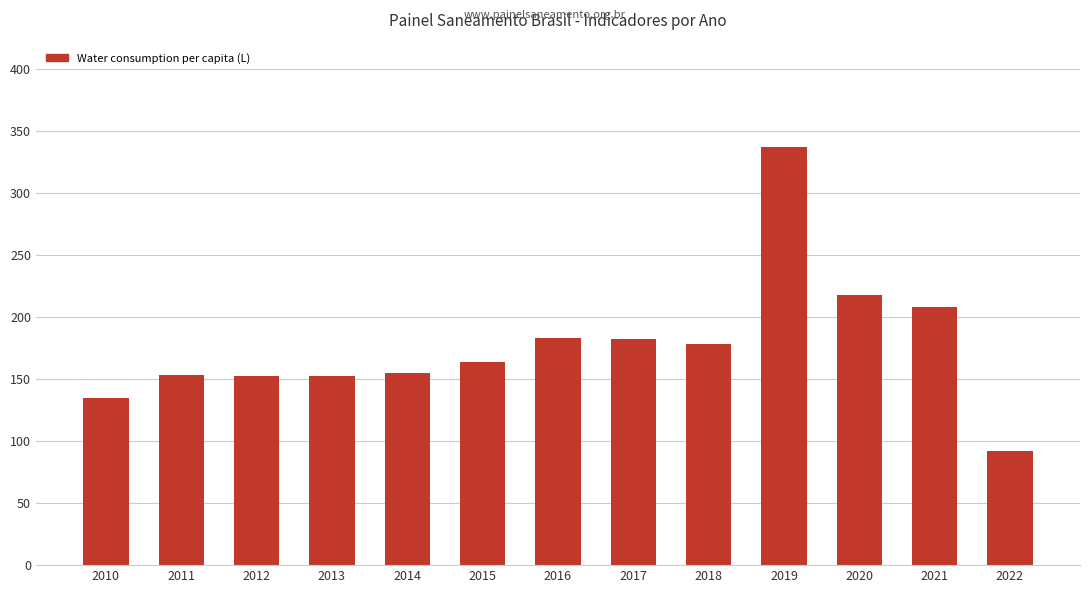

At which label does the data first exceed 163?

2015